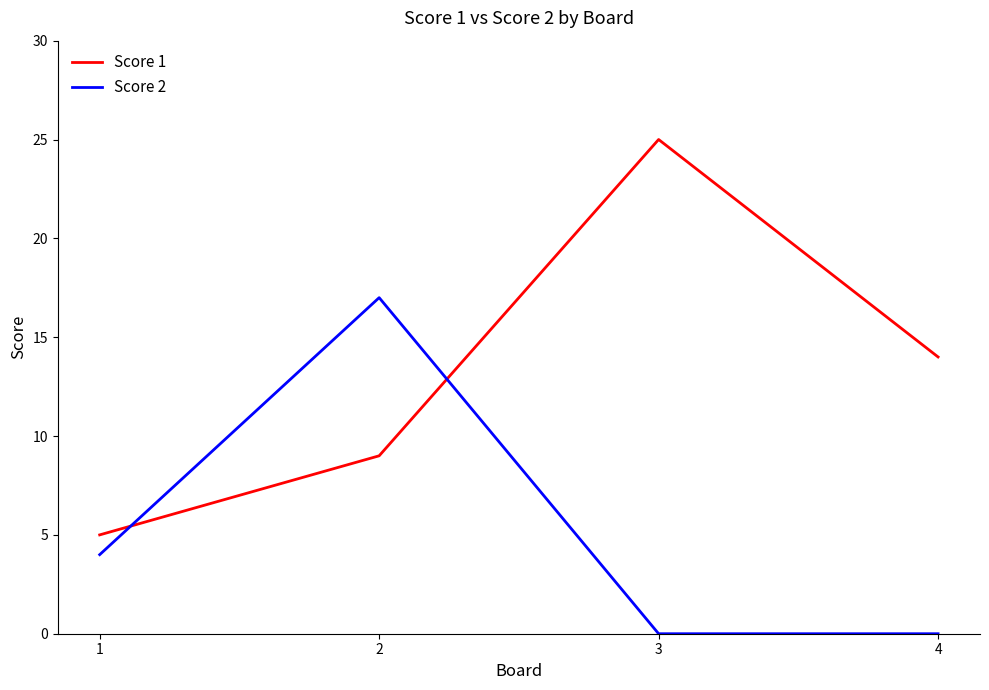

Which series has the widest spread of values?

Score 1